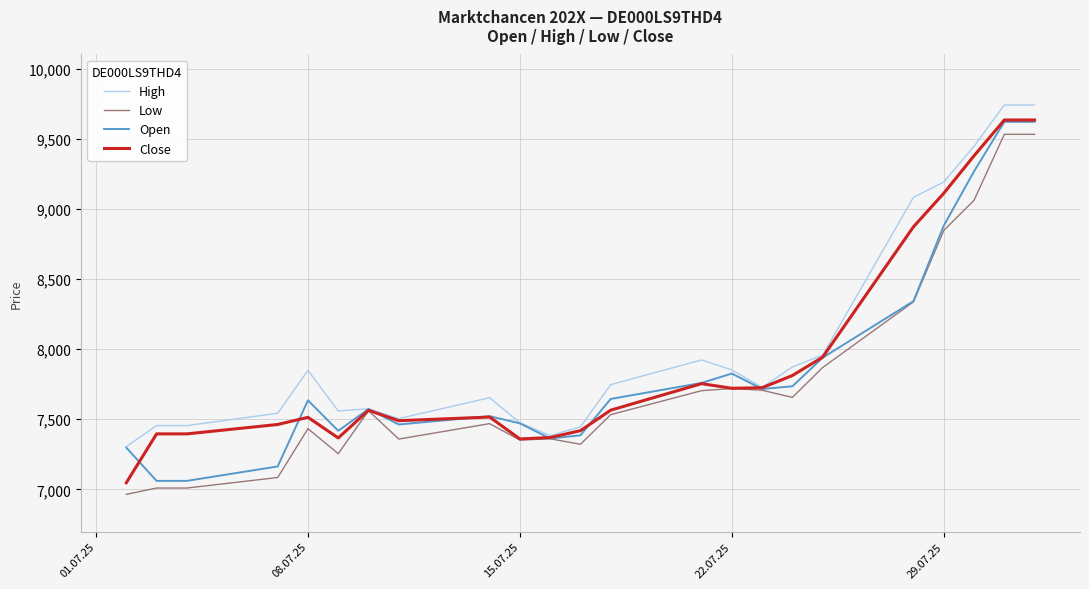

What is the maximum value shown in the chart?

9740